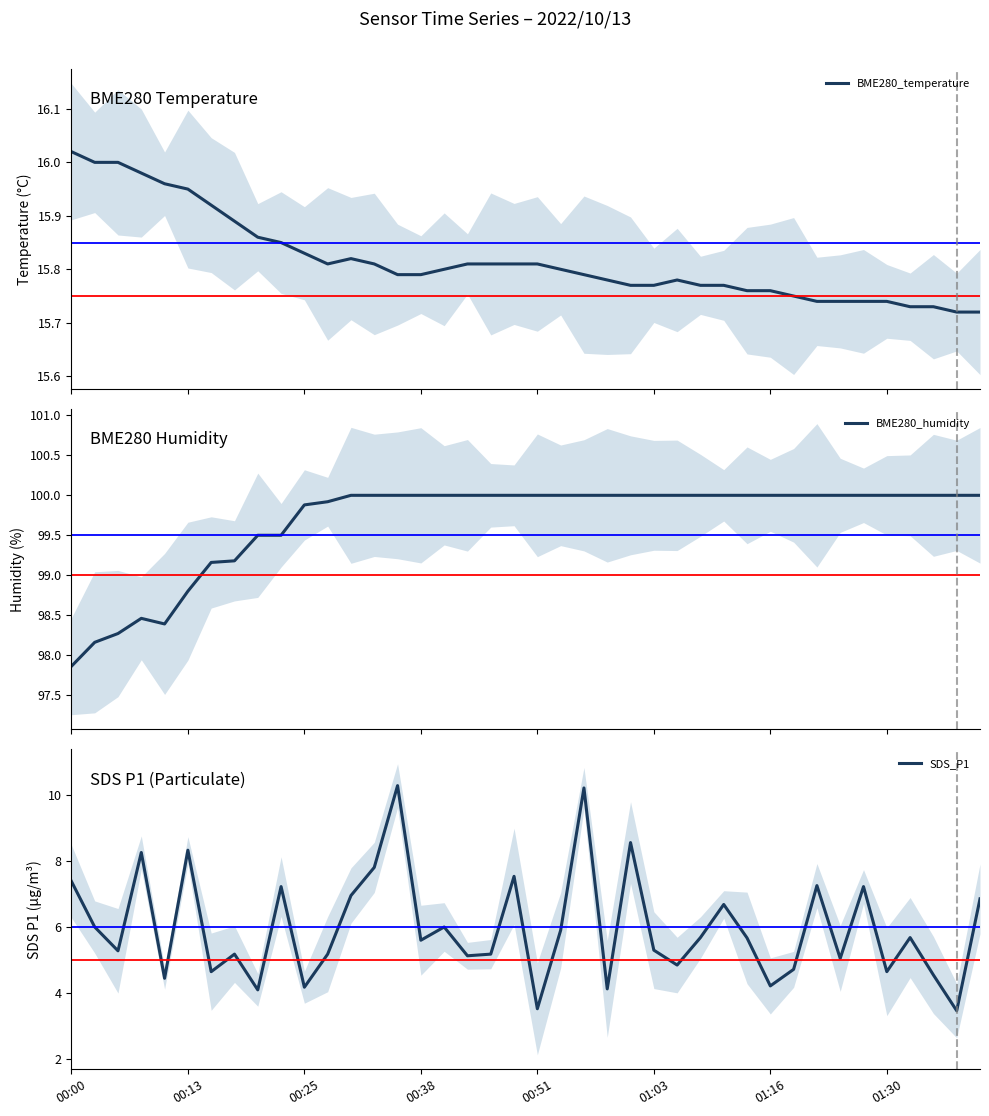

What is the lowest value of the BME280_humidity series?

97.9